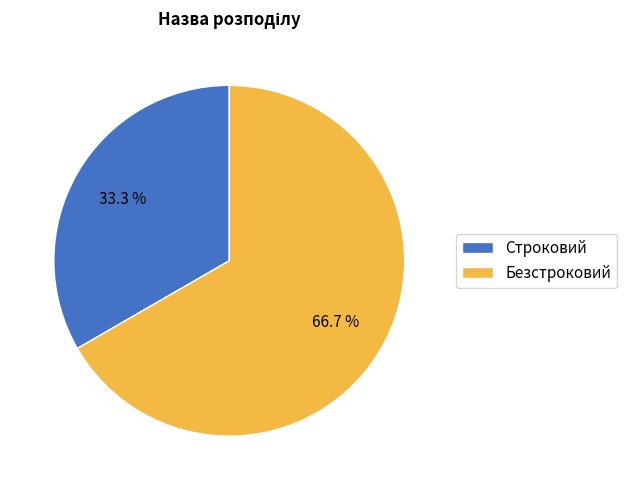

What is the total percentage of Строковий and Безстроковий?

100.0%